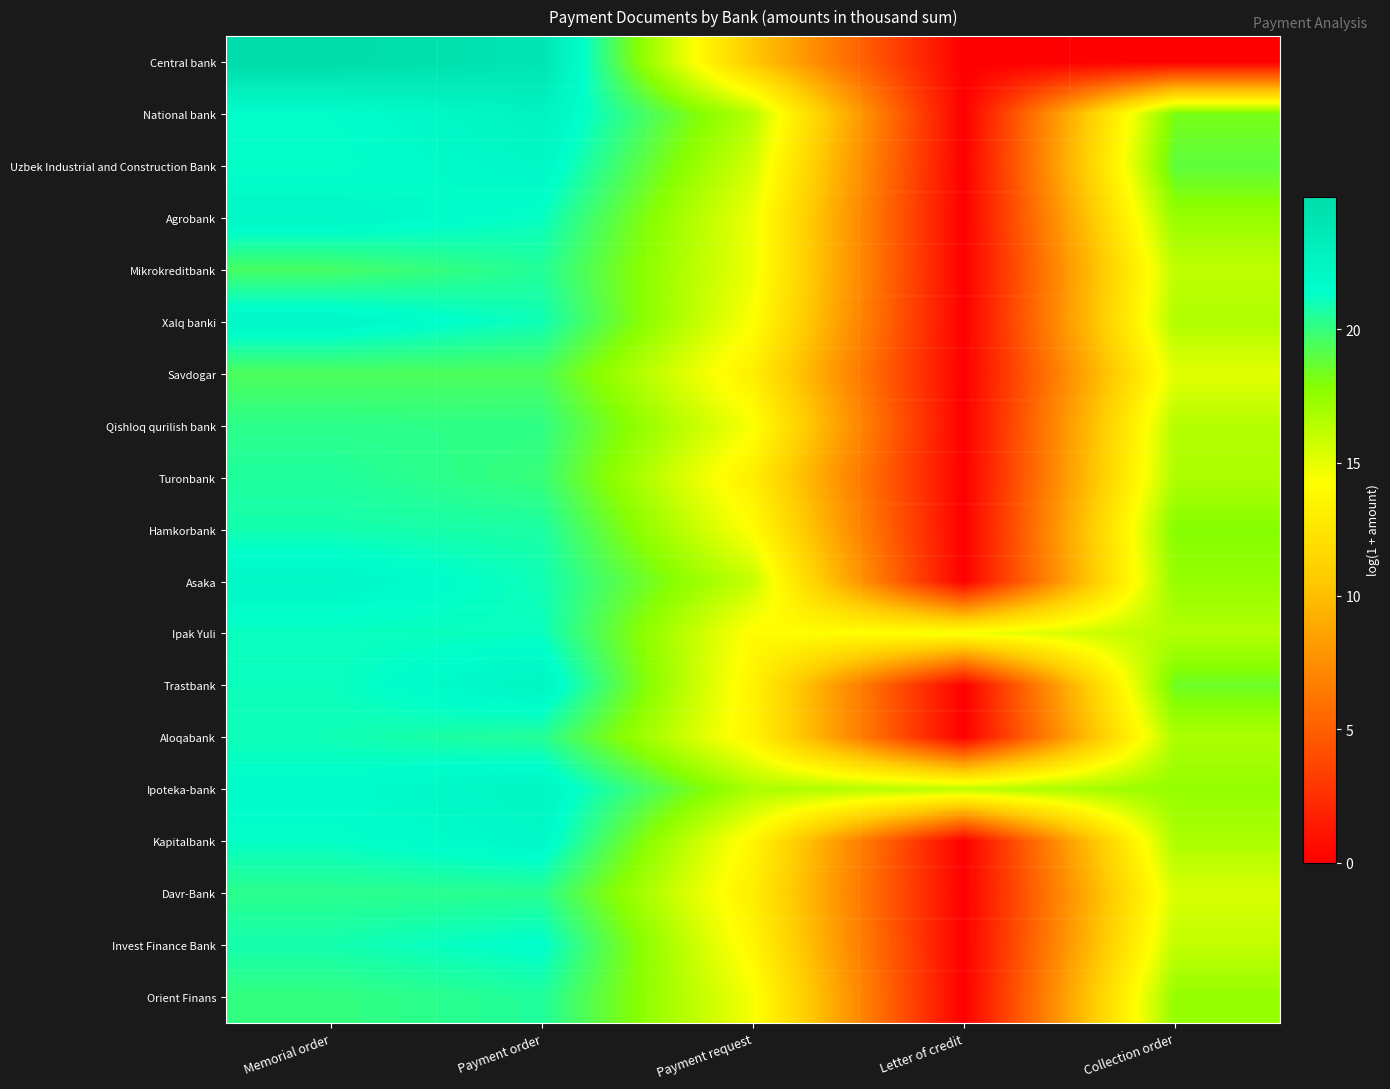

Rank the series by their maximum value, from highest to lowest.

Central bank, National bank, Trastbank, Ipoteka-bank, Agrobank, Asaka, Xalq banki, Uzbek Industrial and Construction Bank, Kapitalbank, Invest Finance Bank, Ipak Yuli, Aloqabank, Hamkorbank, Turonbank, Orient Finans, Mikrokreditbank, Davr-Bank, Qishloq qurilish bank, Savdogar